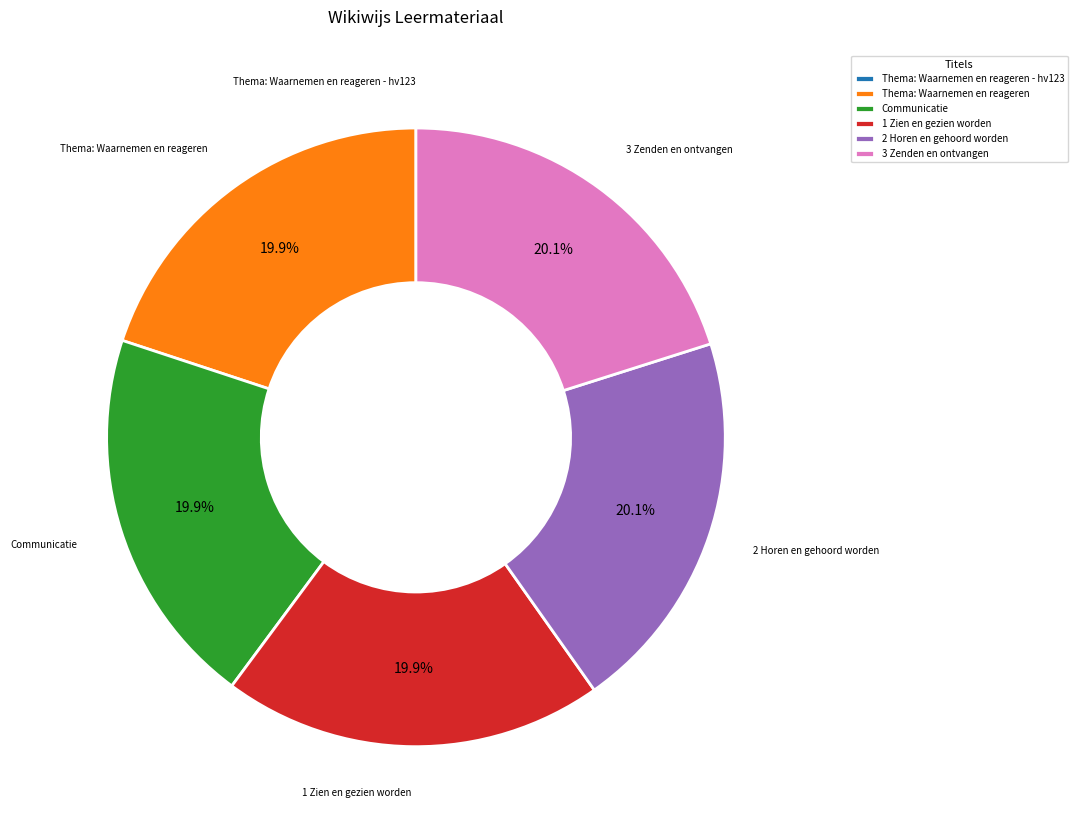

Does 3 Zenden en ontvangen represent more than half of the total?

No